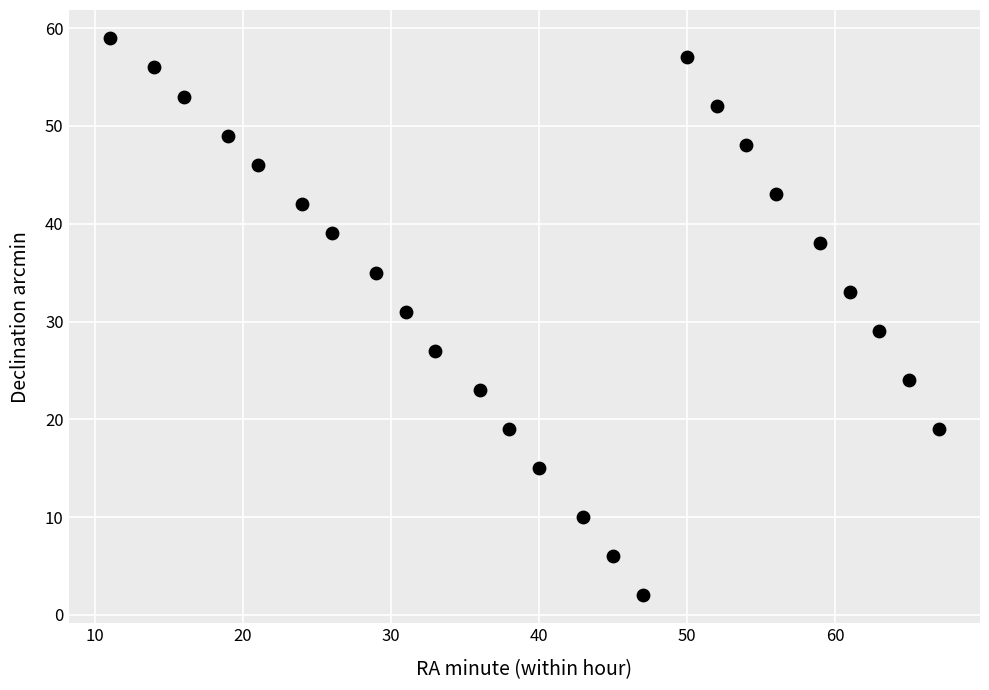

What is the range of Y values (max minus min)?

57